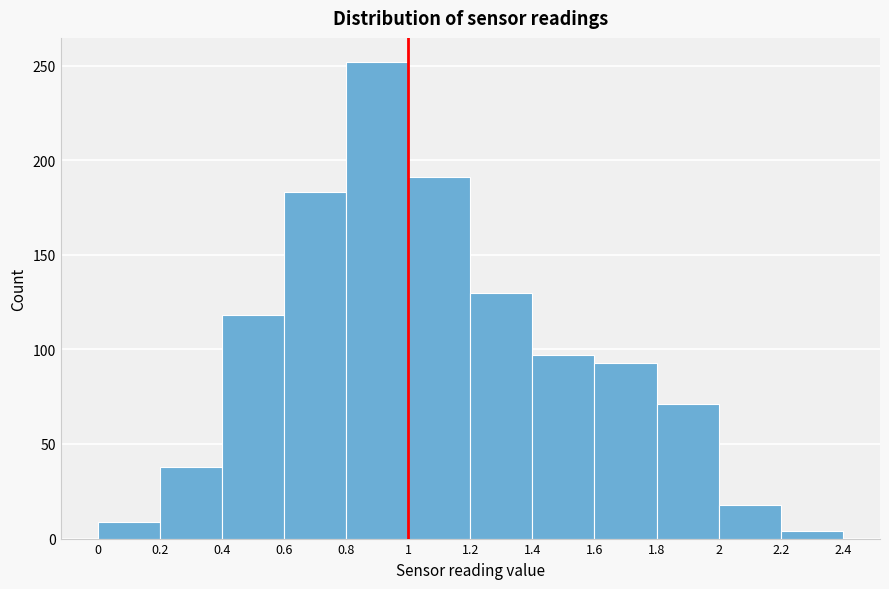

Reading left to right, list every bar in this chart as the range it spans on the x-axis followed by its height. The values are not printed on the chart, so give them approximately, as read against the axis.

0 to 0.2: 10
0.2 to 0.4: 40
0.4 to 0.6: 120
0.6 to 0.8: 185
0.8 to 1: 250
1 to 1.2: 190
1.2 to 1.4: 130
1.4 to 1.6: 95
1.6 to 1.8: 95
1.8 to 2: 70
2 to 2.2: 20
2.2 to 2.4: under 5